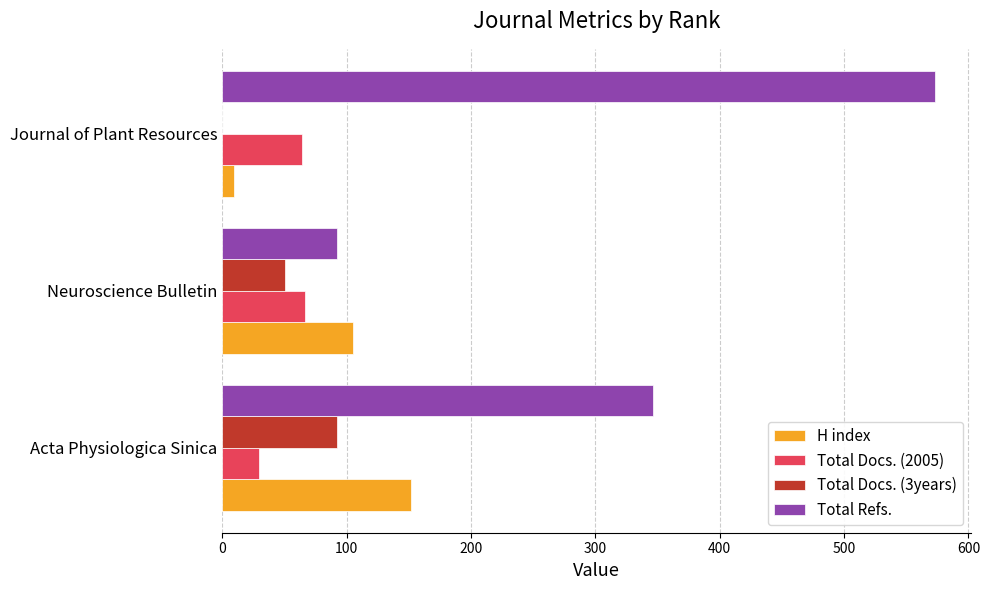

What is the total value across all series at Neuroscience Bulletin?

313